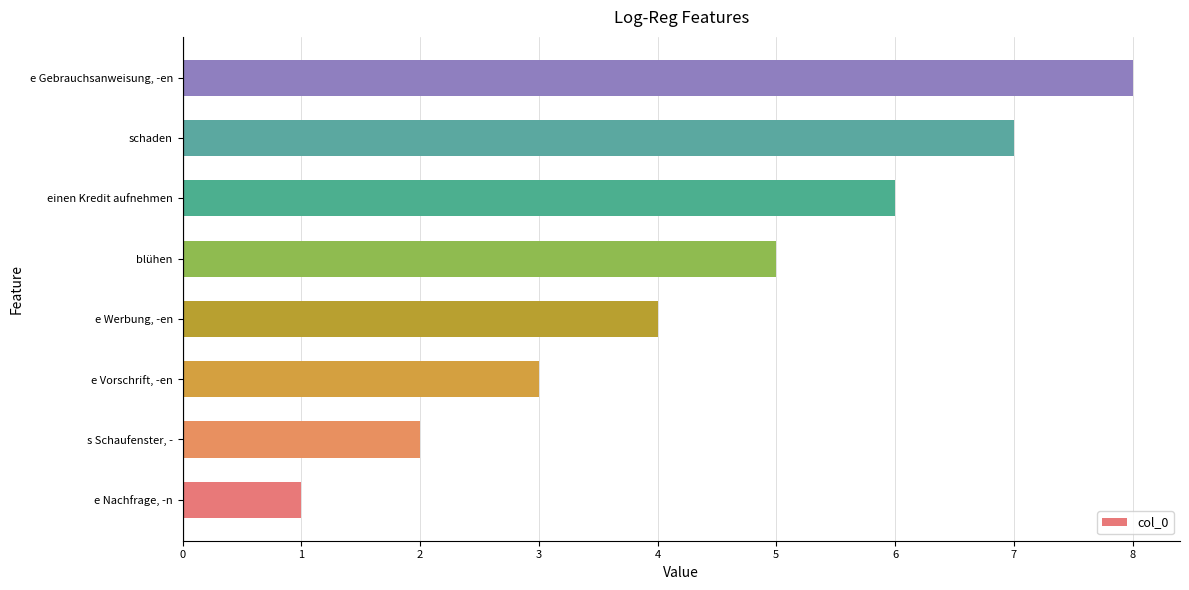

What is the smallest value displayed?

1